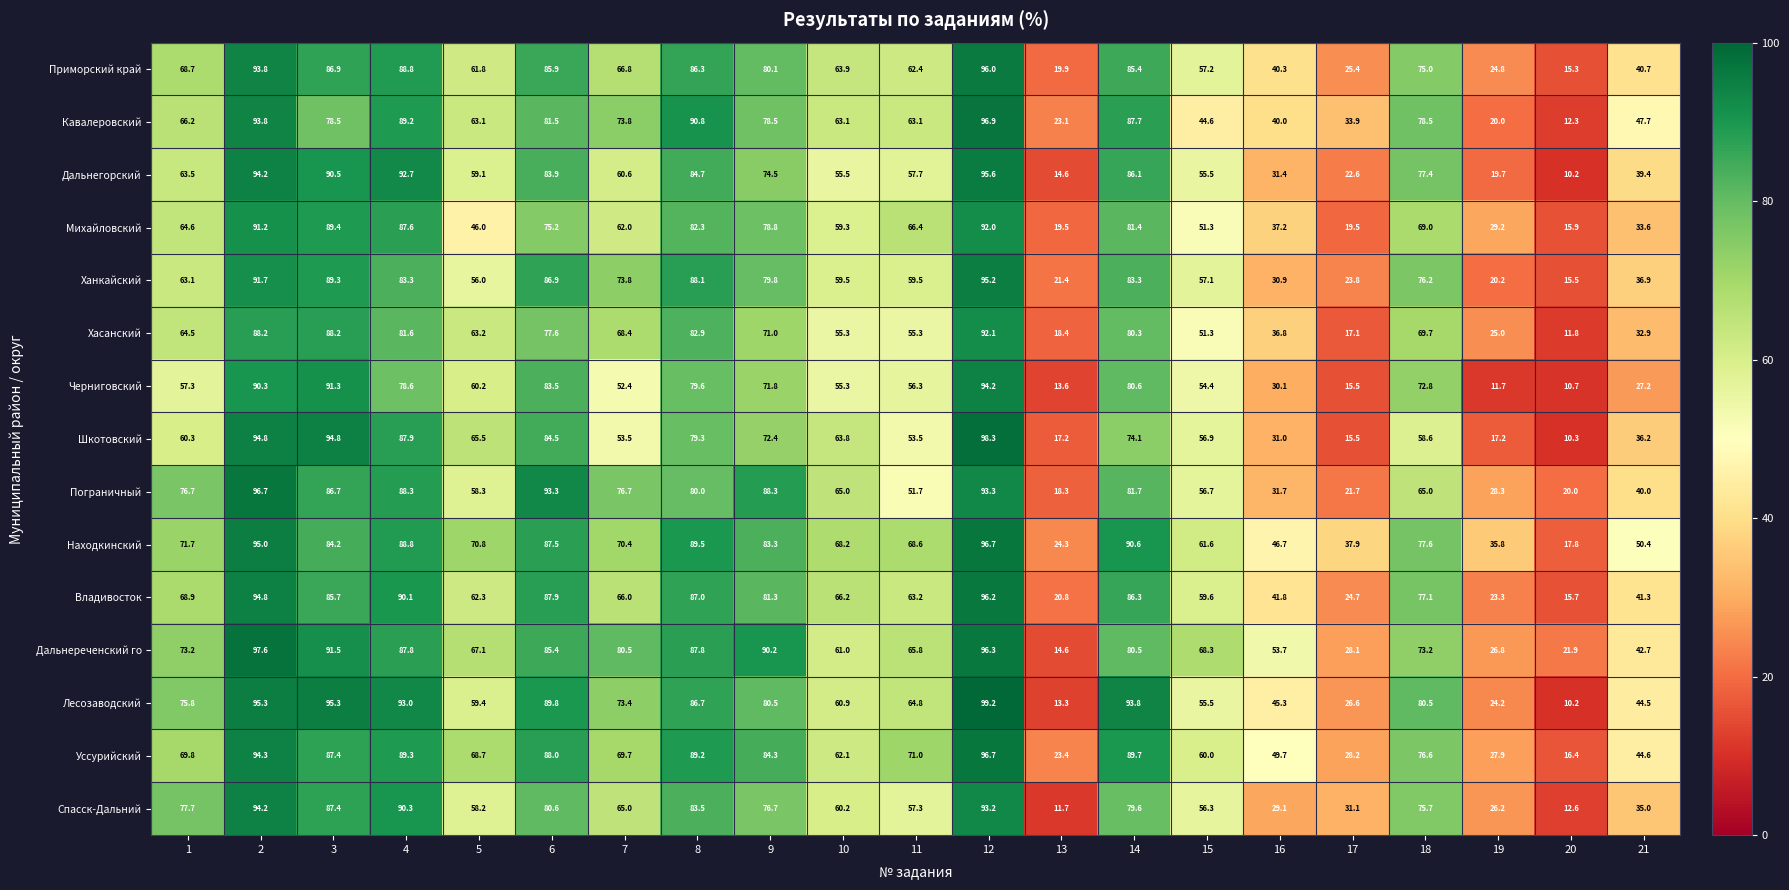

What is the lowest value of the Пограничный series?

18.3